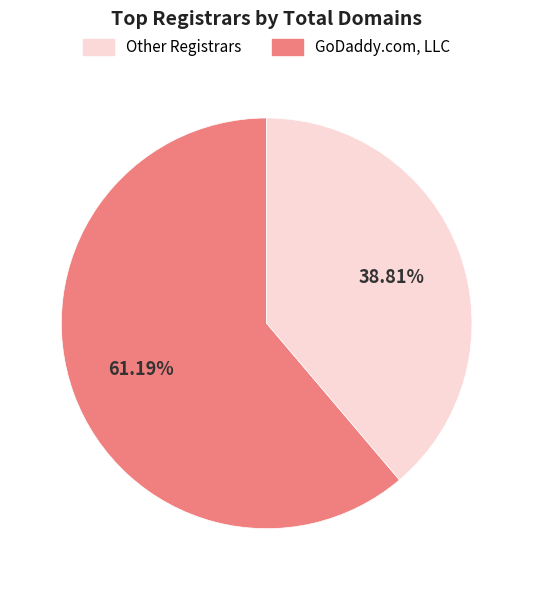

Does any single category account for the majority?

Yes